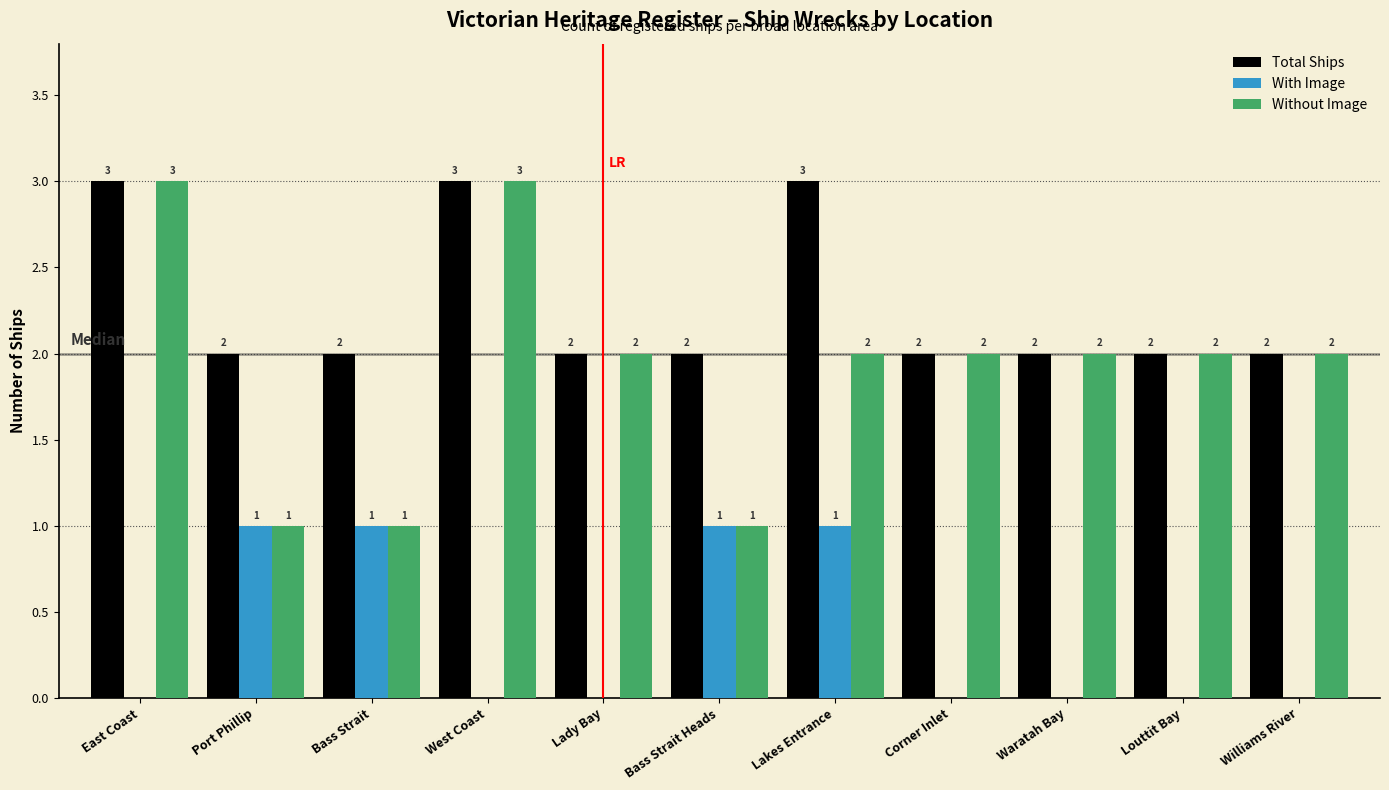

Is the value of With Image at Lady Bay greater than the value of Without Image at Waratah Bay?

No